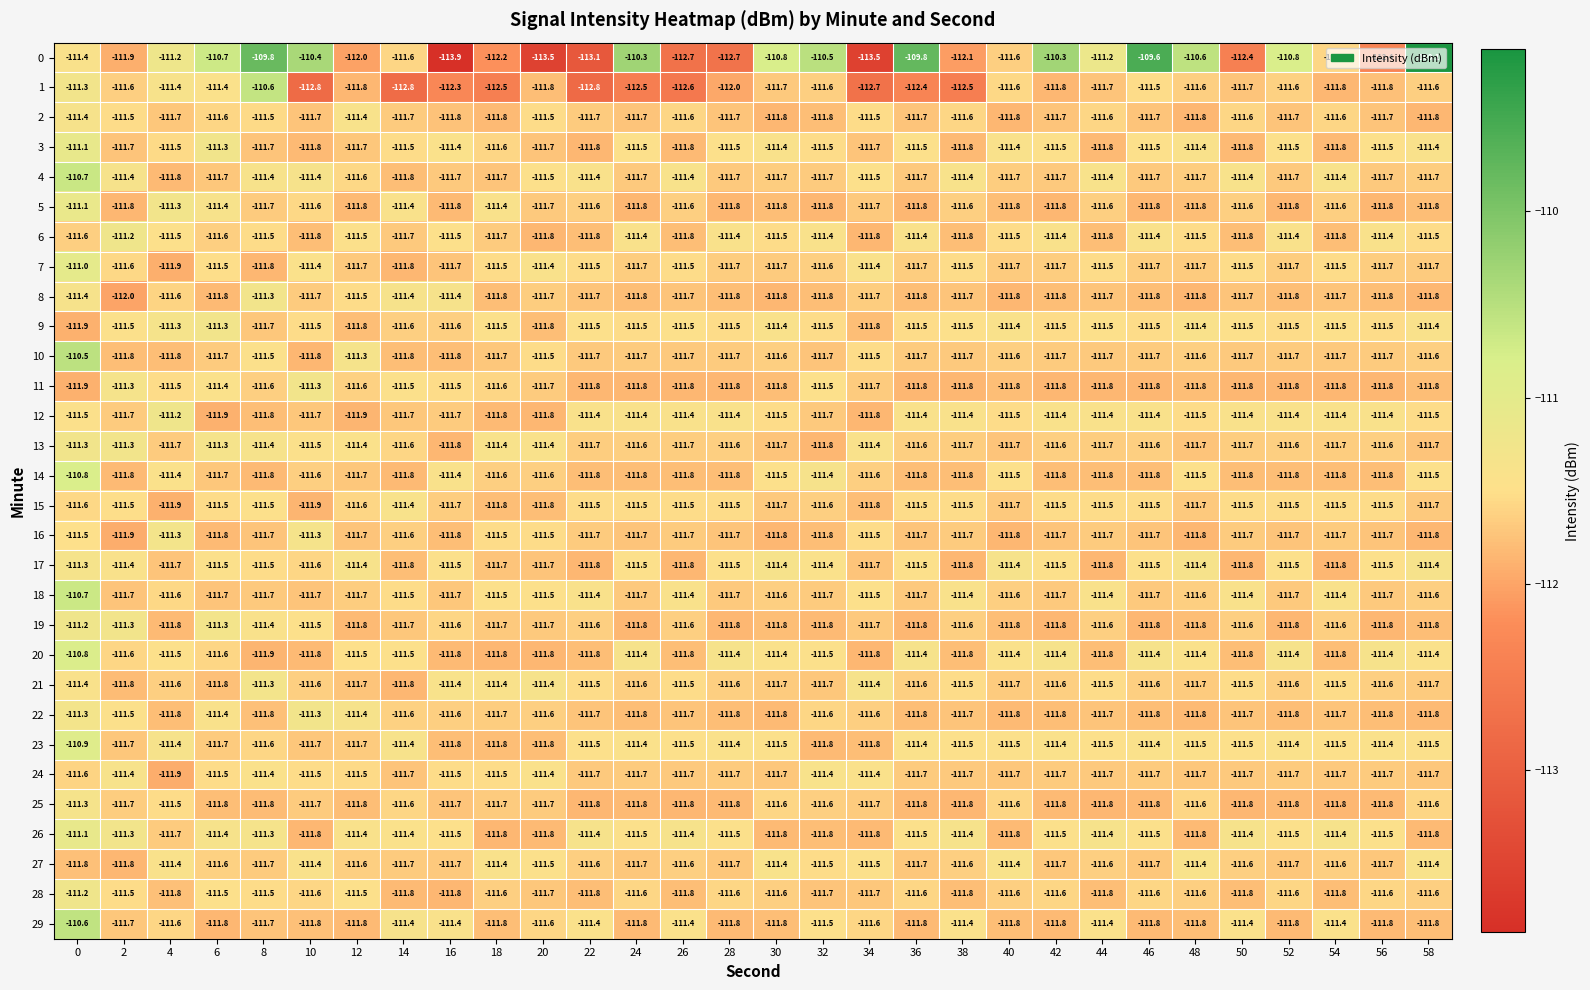

What is the average value of the 21 series?

-111.6